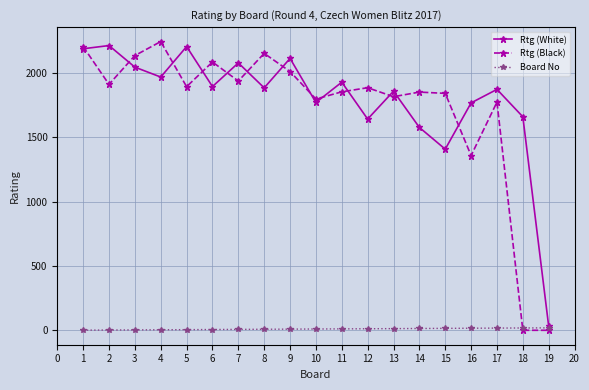

What are all the series names shown in the legend?

Rtg (White), Rtg (Black), Board No